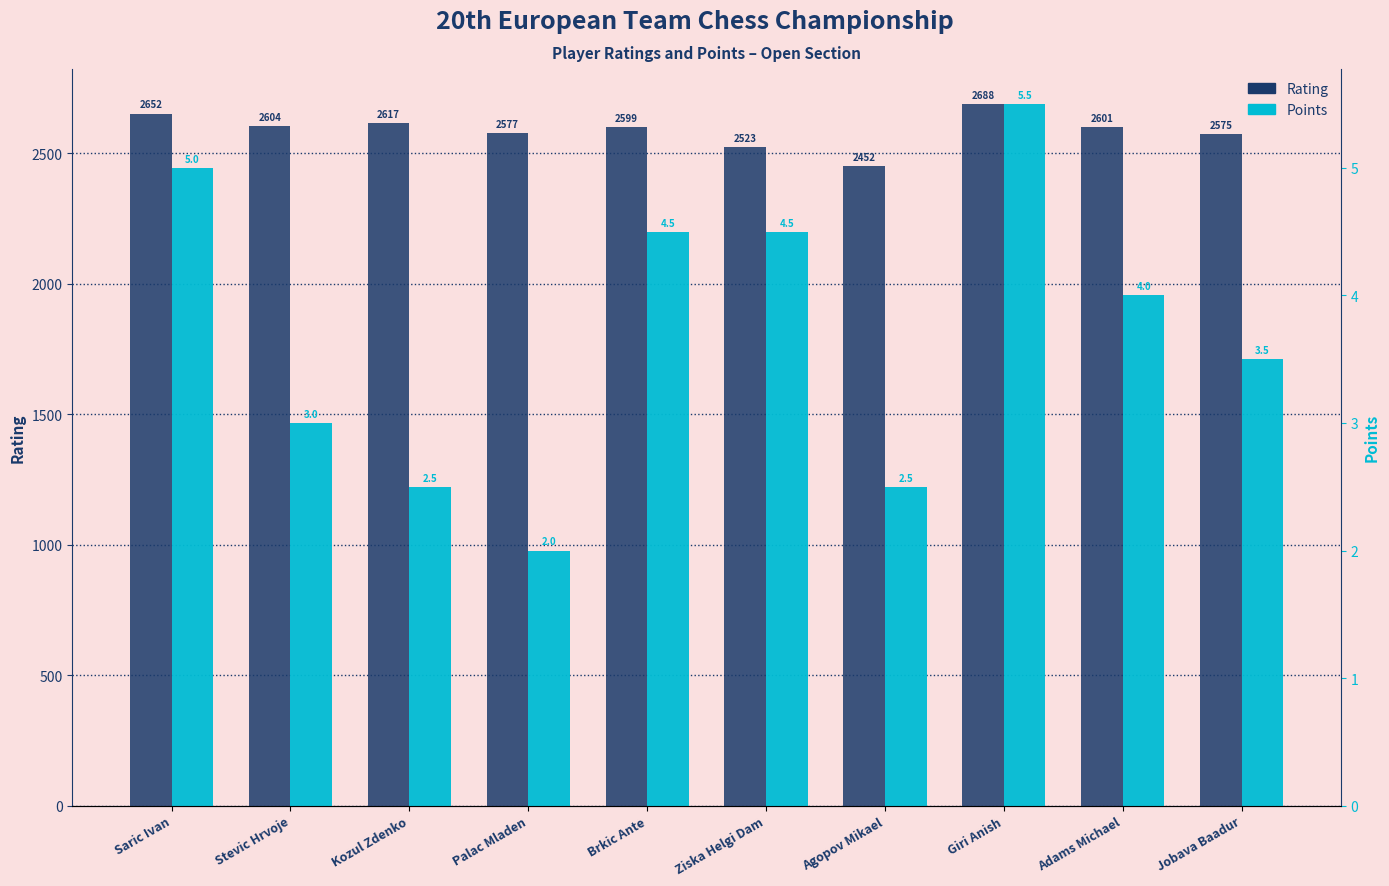

What is the sum of the Rating values at Stevic Hrvoje and Kozul Zdenko?

5221.0